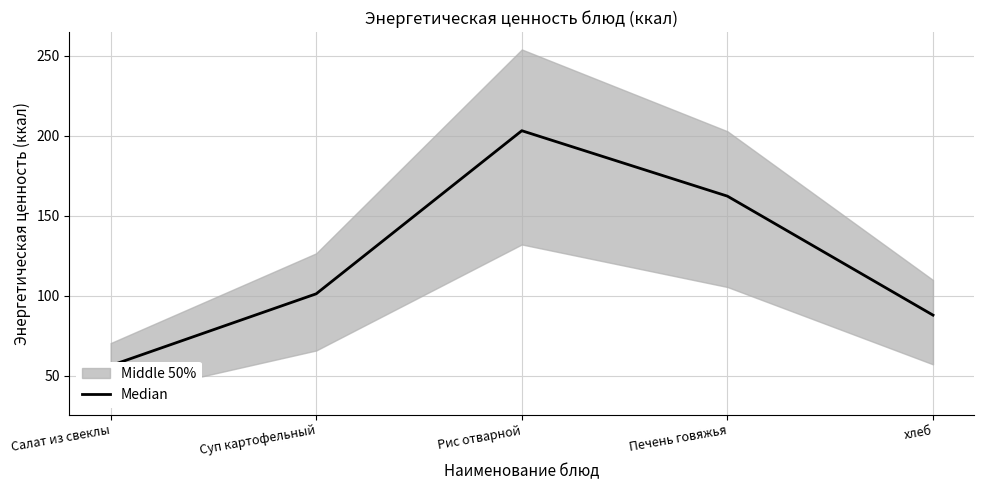

What is the label of the 4th point from the right?

Суп картофельный